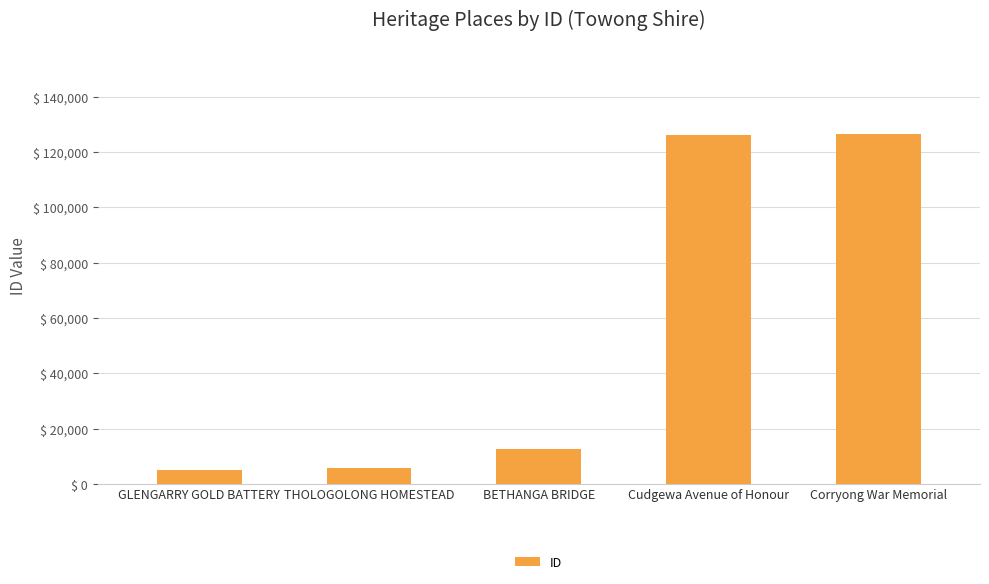

Which has a higher value, GLENGARRY GOLD BATTERY or Cudgewa Avenue of Honour?

Cudgewa Avenue of Honour